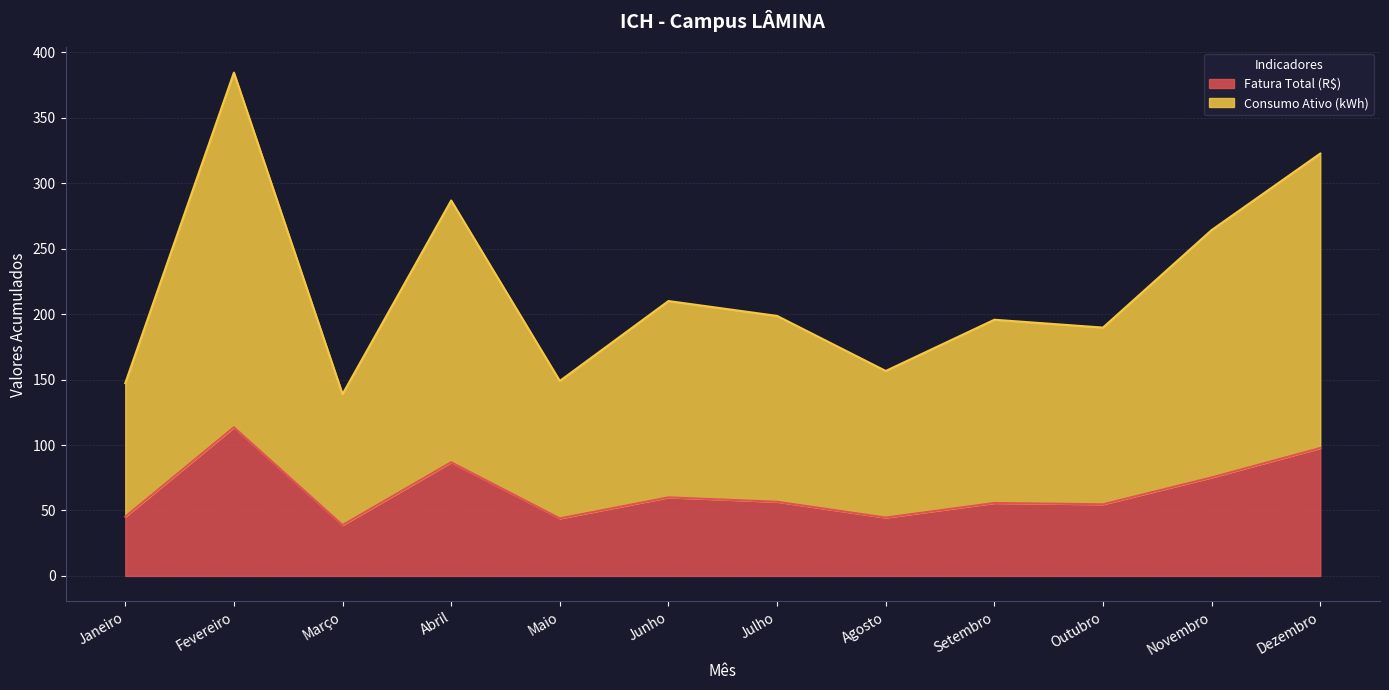

At how many categories does at least one series exceed 285?

3